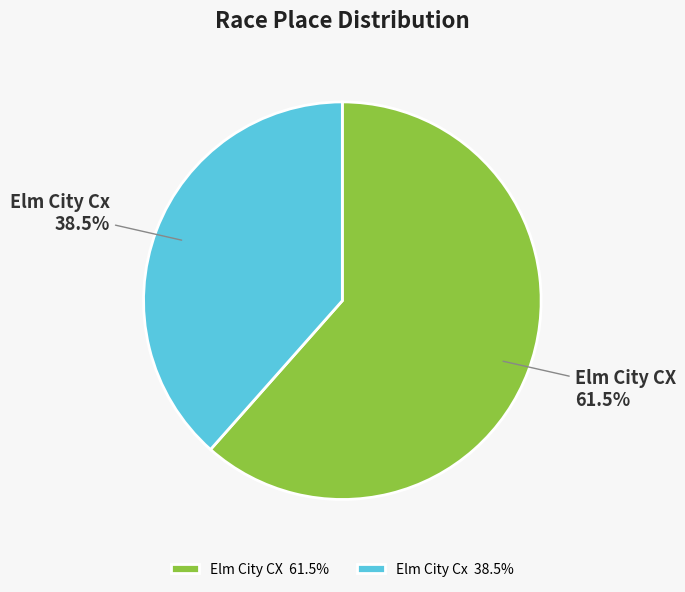

Approximately how many times larger is the value at Elm City Cx compared to Elm City CX?

0.6